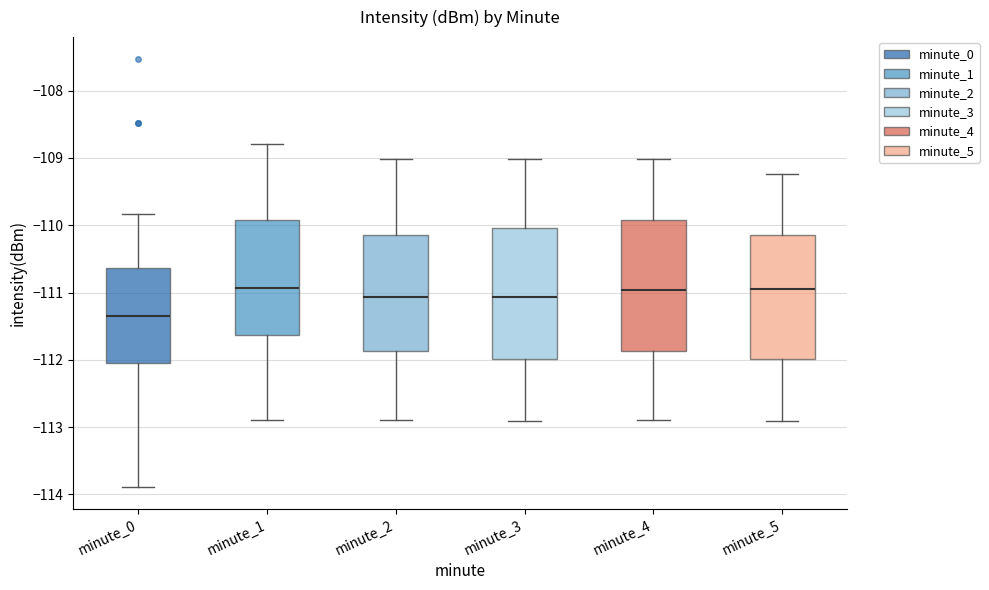

Where does the median line of the box for minute_2 sit on the y-axis? The values are not printed on the chart, so give them approximately, as read against the axis.

-111.1